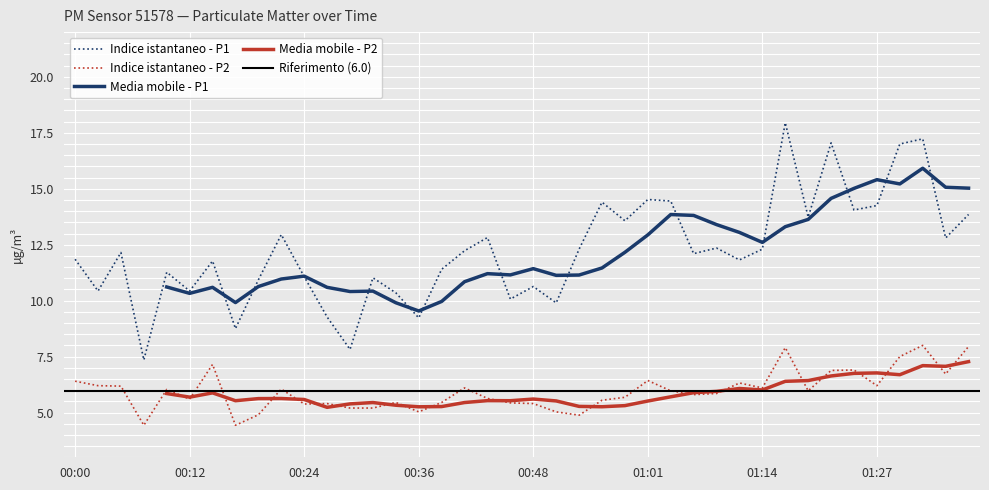

At how many categories does at least one series exceed 9?

37